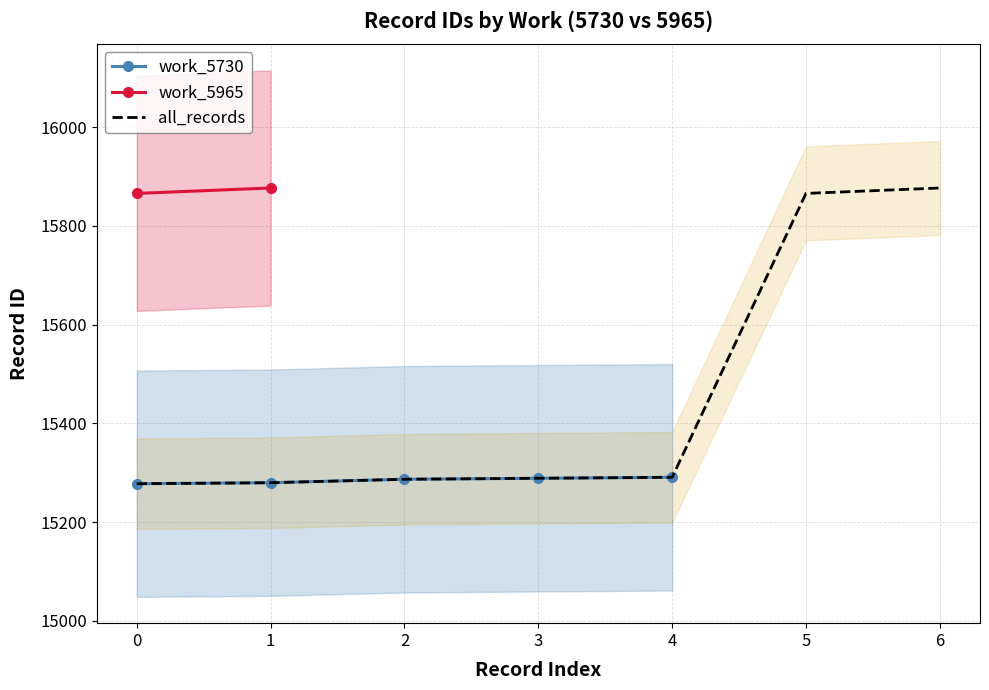

Rank the categories by value from lowest to highest.

0, 1, 2, 3, 4